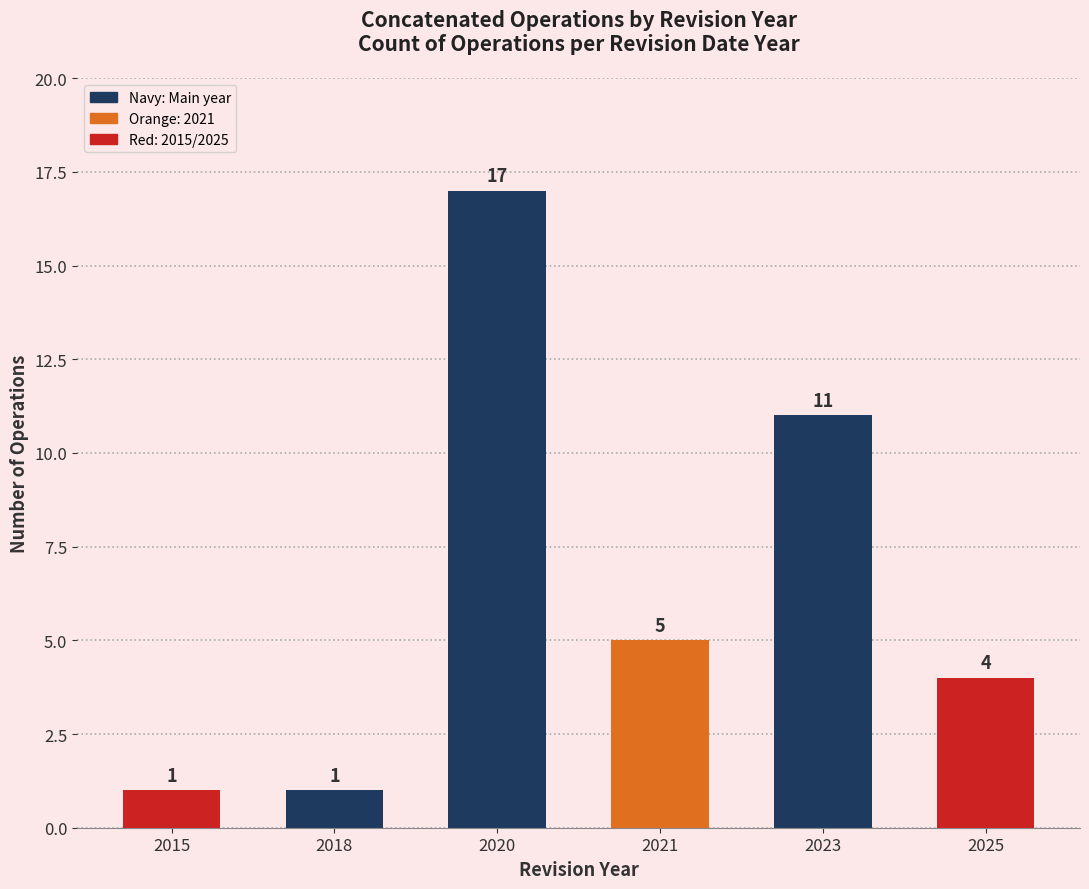

Count the number of data series in this chart.

1